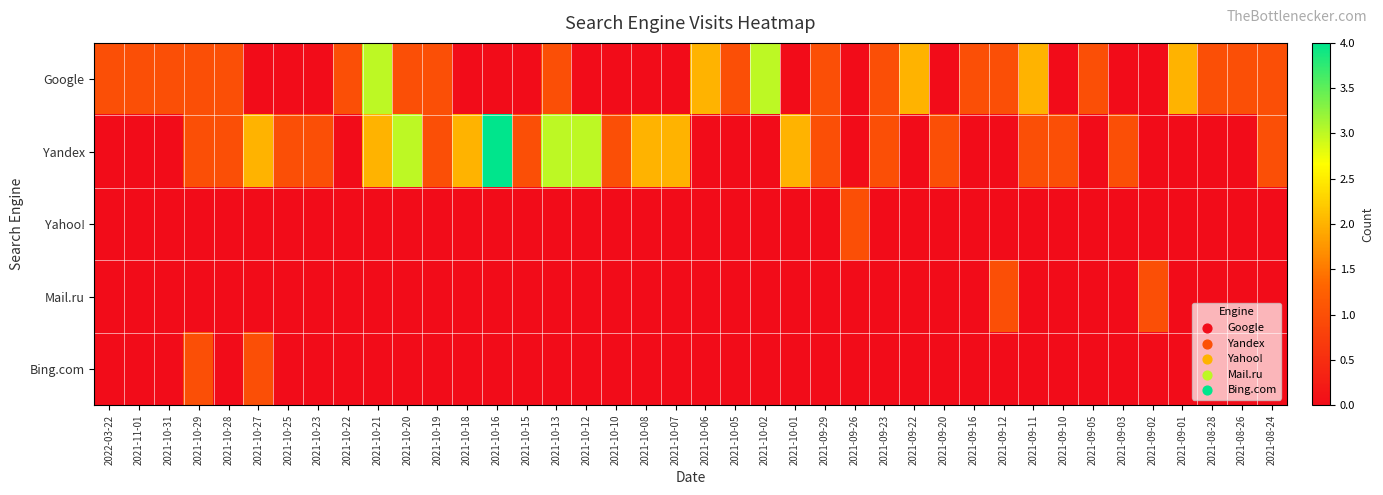

List the series in order of their peak value, lowest first.

Yahoo!, Mail.ru, Bing.com, Google, Yandex